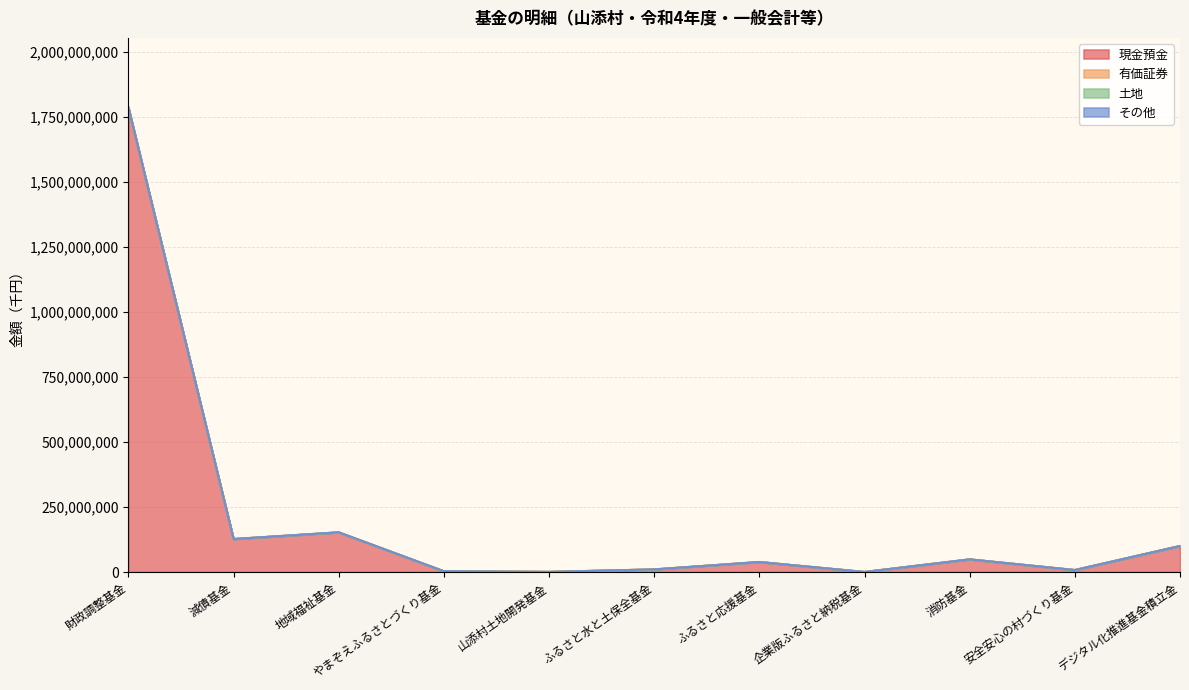

The その他 series shows 0 at やまぞえふるさとづくり基金. True or false?

True